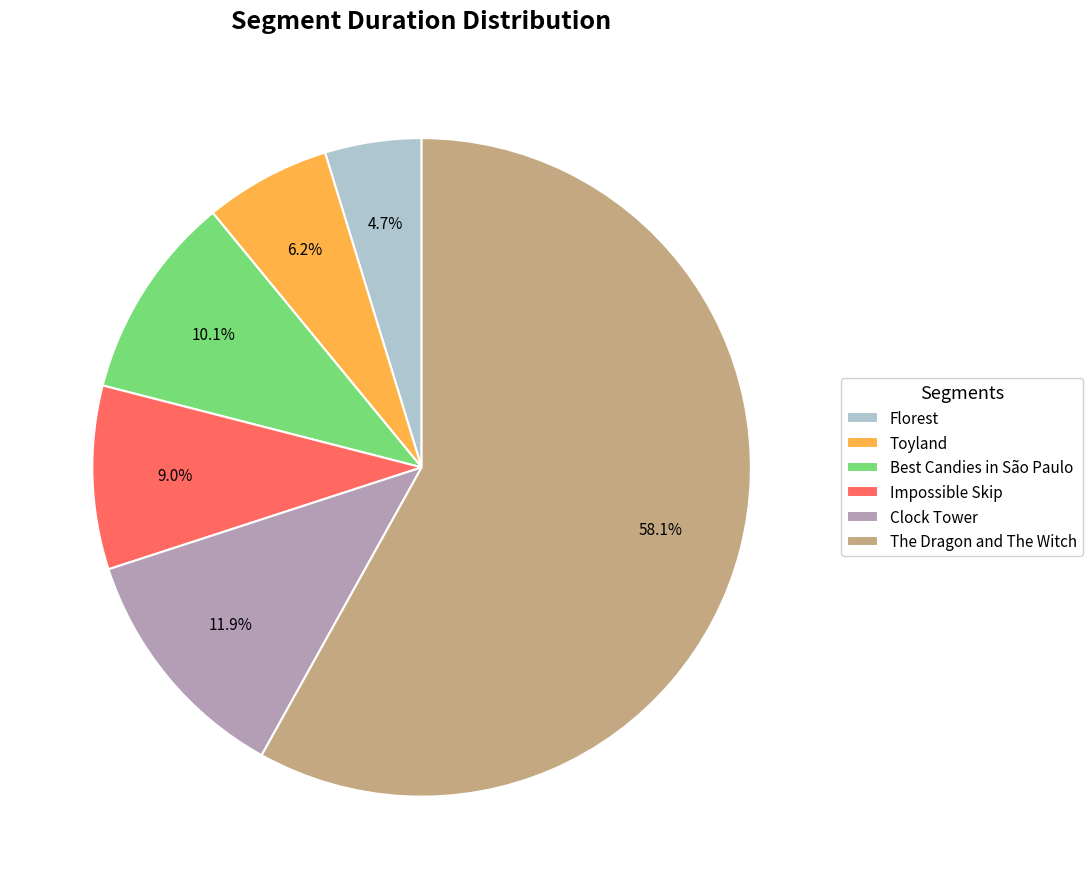

Does any single category account for the majority?

Yes